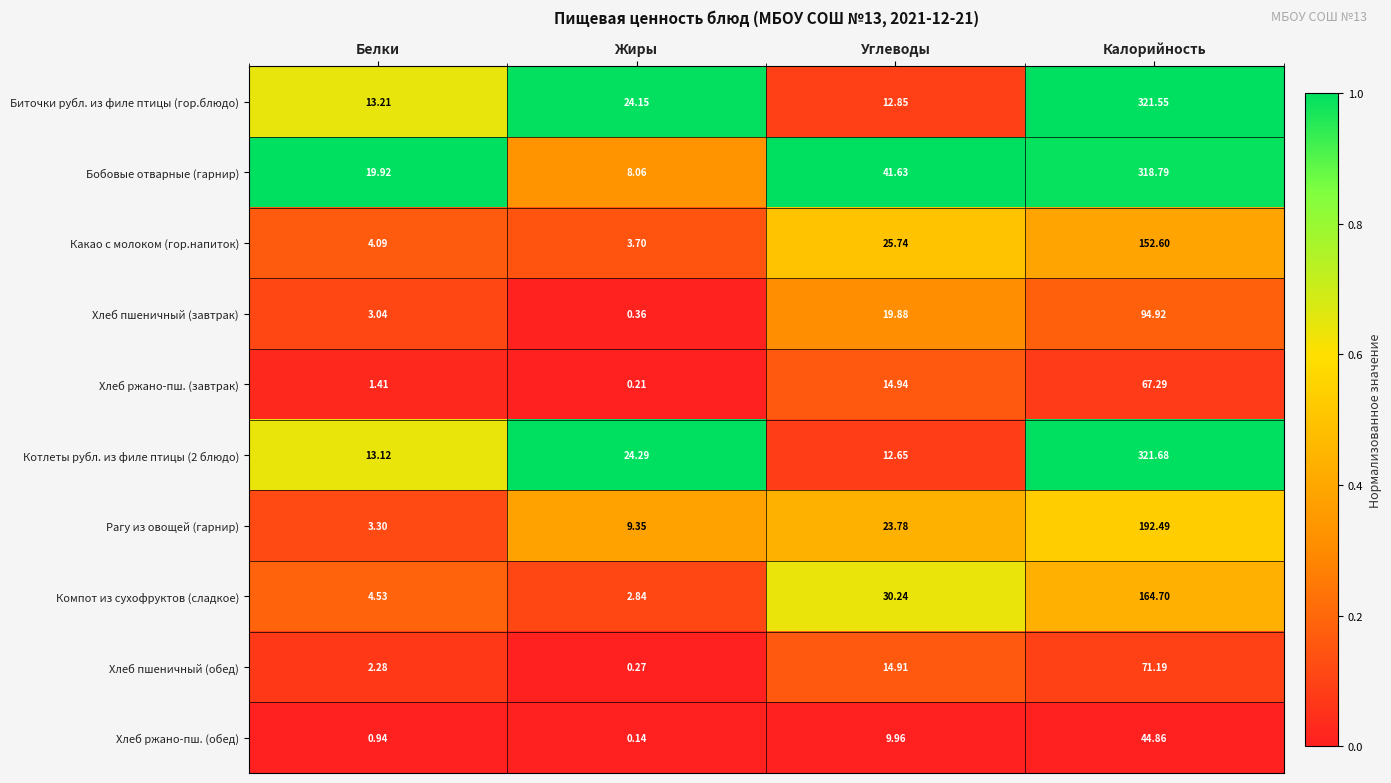

Which series has the largest range (max minus min)?

Бобовые отварные (гарнир)